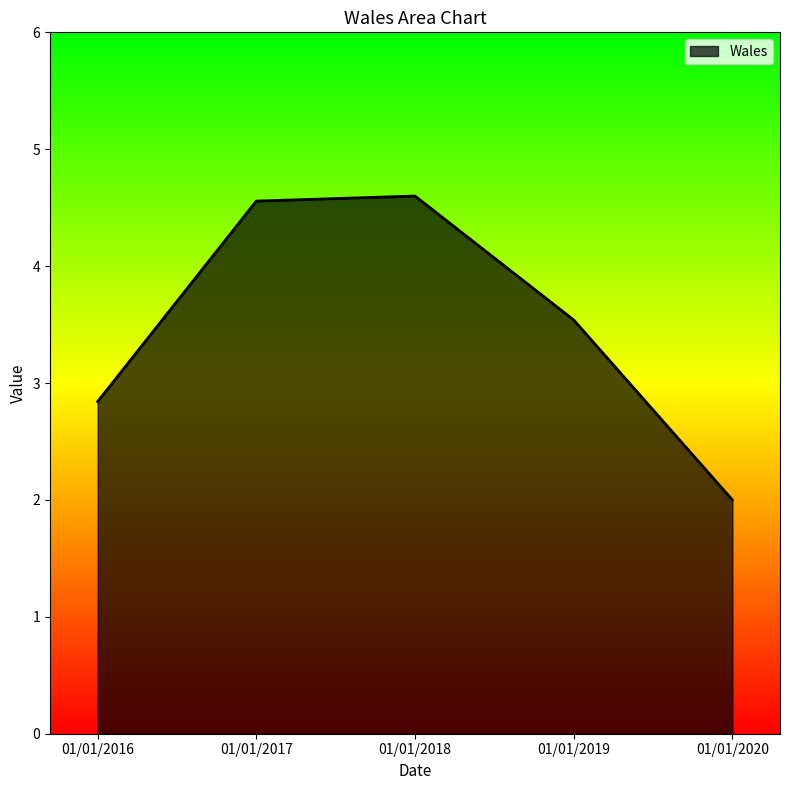

What is the difference between the second highest and minimum values?

2.6